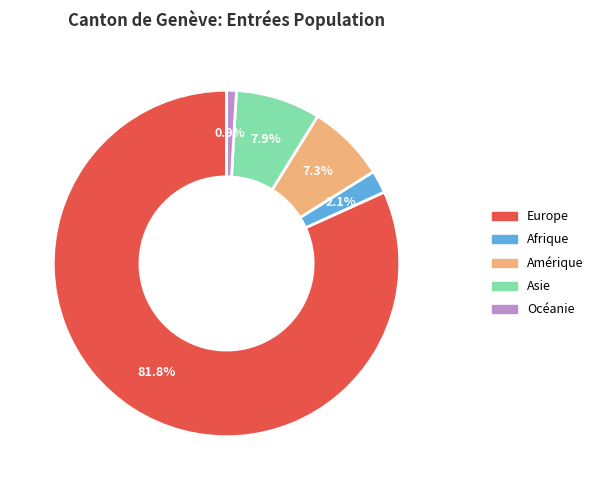

To the nearest percent, what portion does Océanie represent?

1%